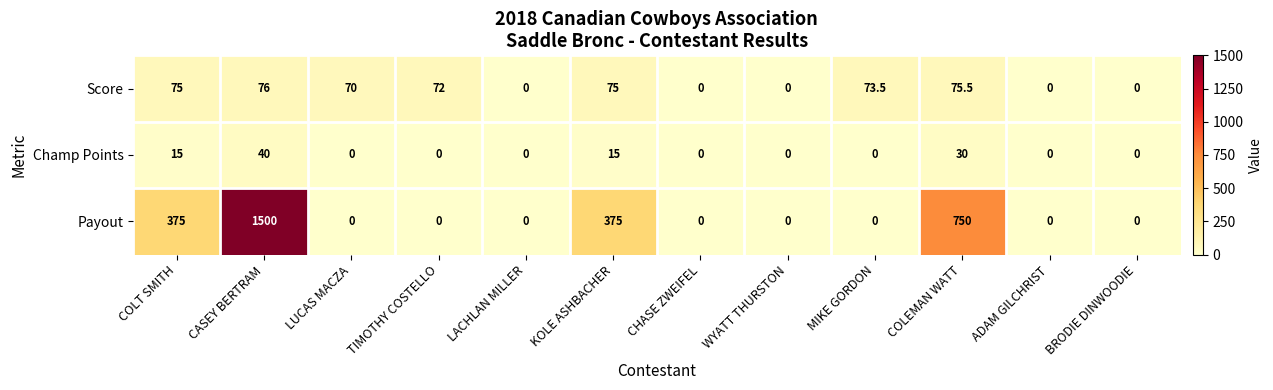

At which category is the sum across all series the highest?

CASEY BERTRAM